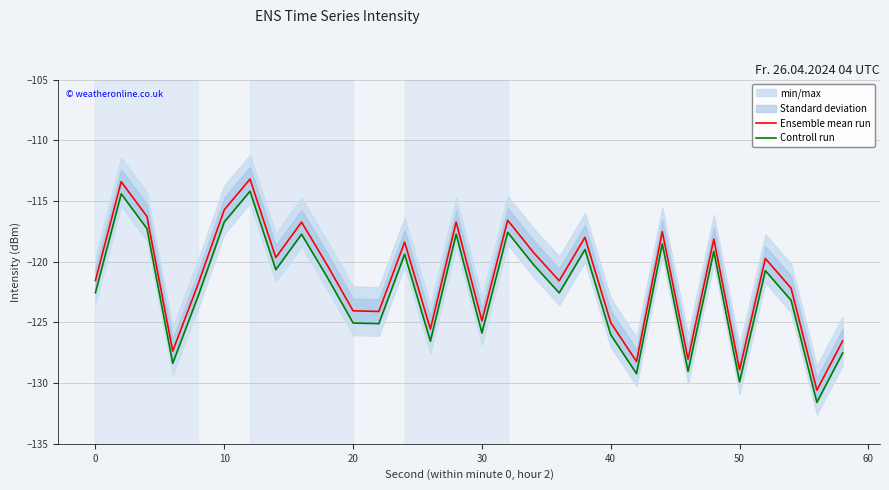

What is the highest value of the Ensemble mean run series?

-113.2